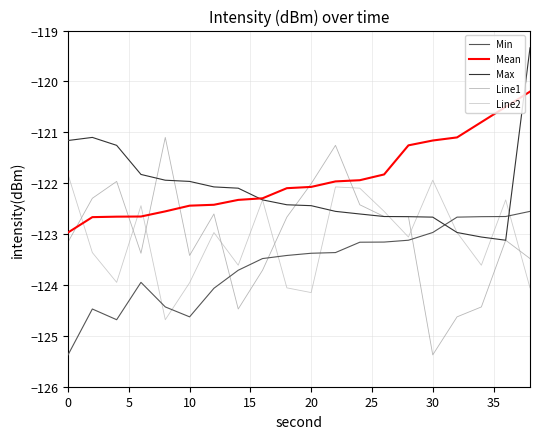

Which series has the largest range (max minus min)?

Line1